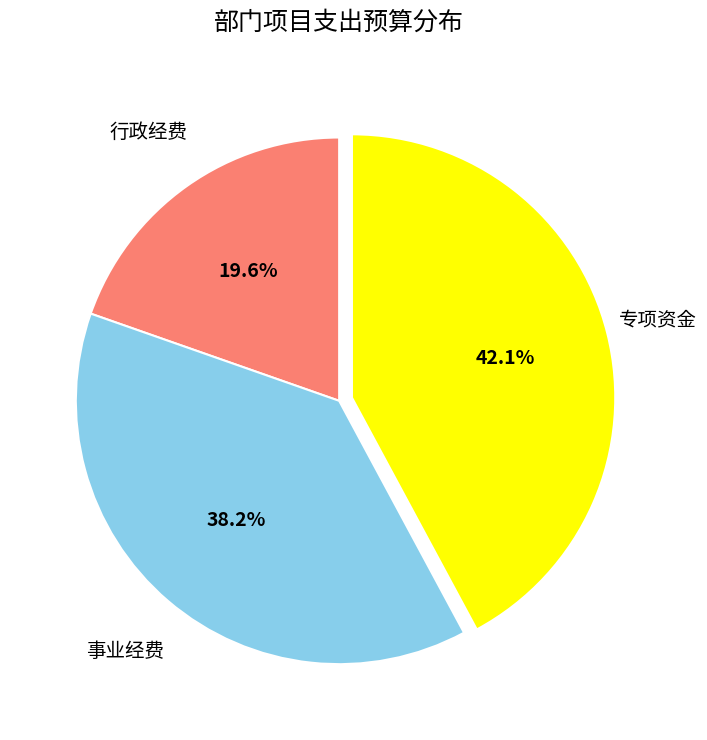

Does 行政经费 represent more than half of the total?

No